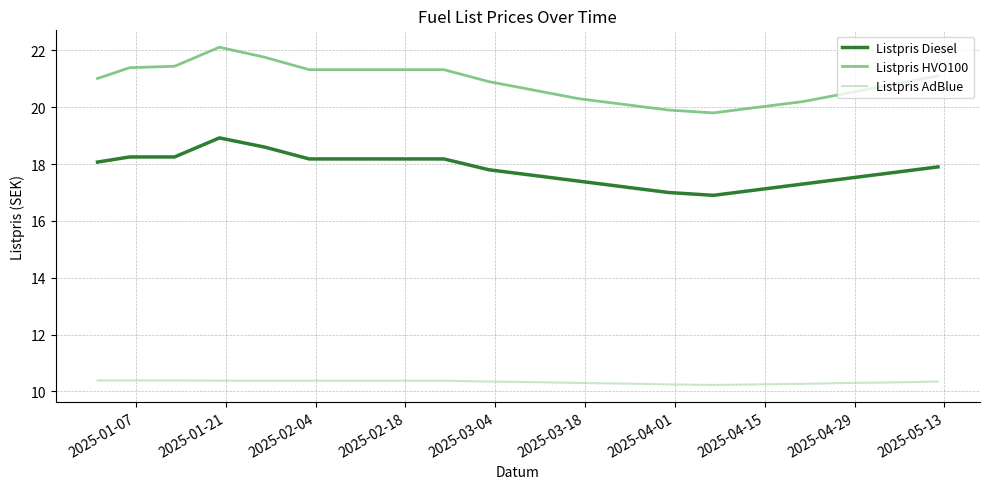

What is the difference between the maximum and minimum values in the Listpris HVO100 series?

2.3